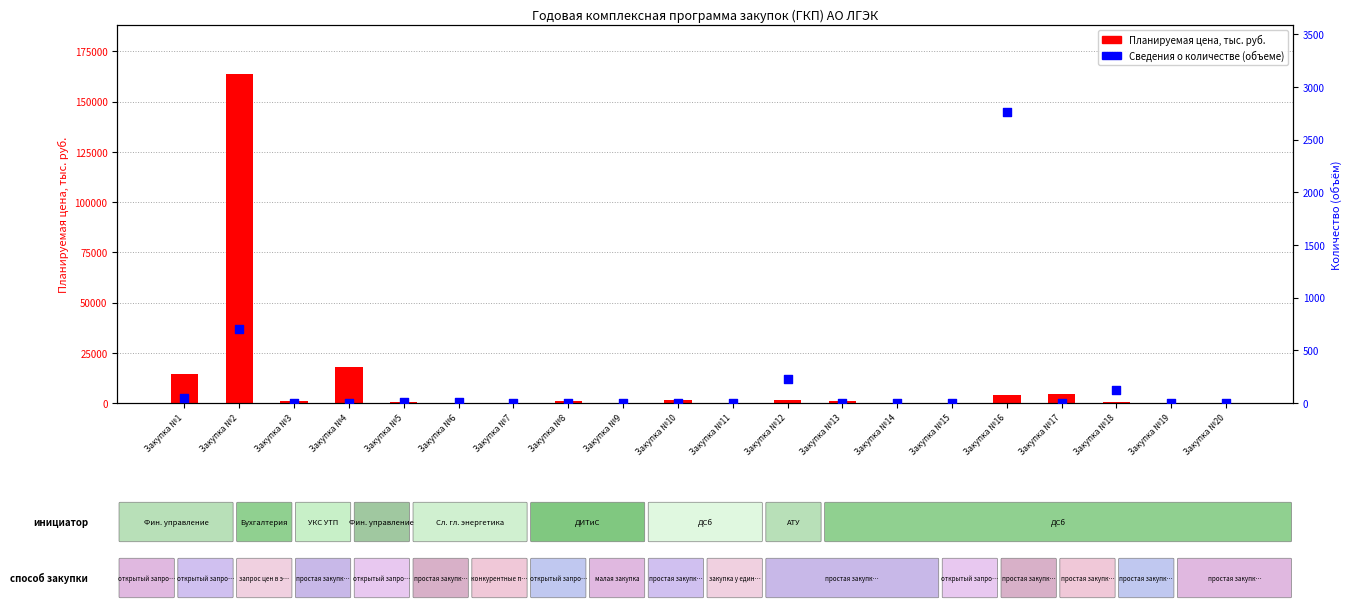

Which series reaches the minimum Y coordinate?

Сведения о количестве (объеме)